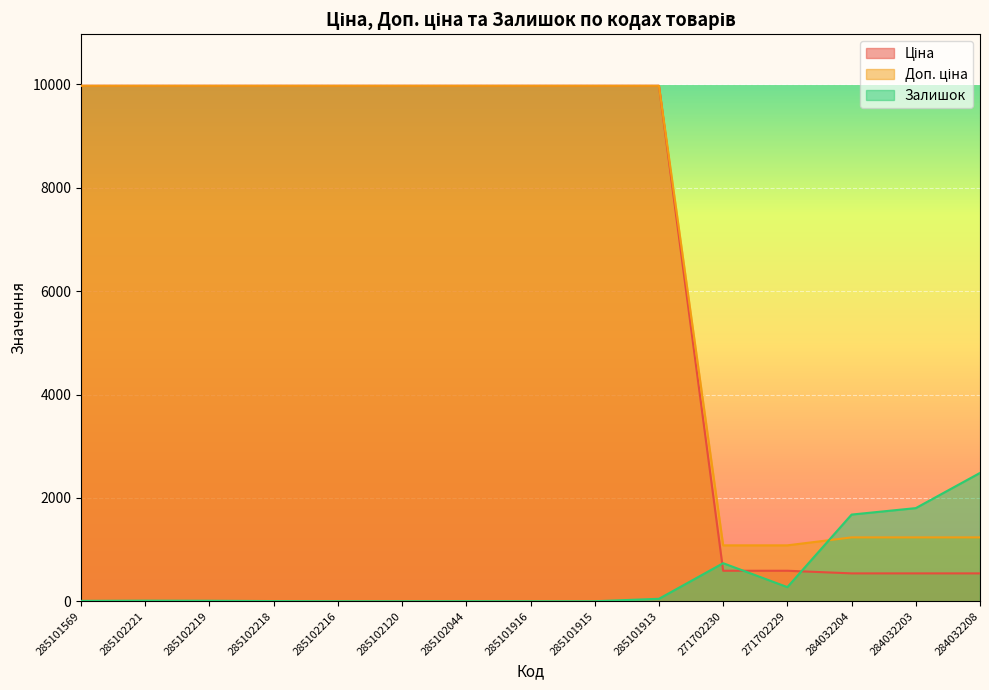

What are all the series names shown in the legend?

Ціна, Доп. ціна, Залишок